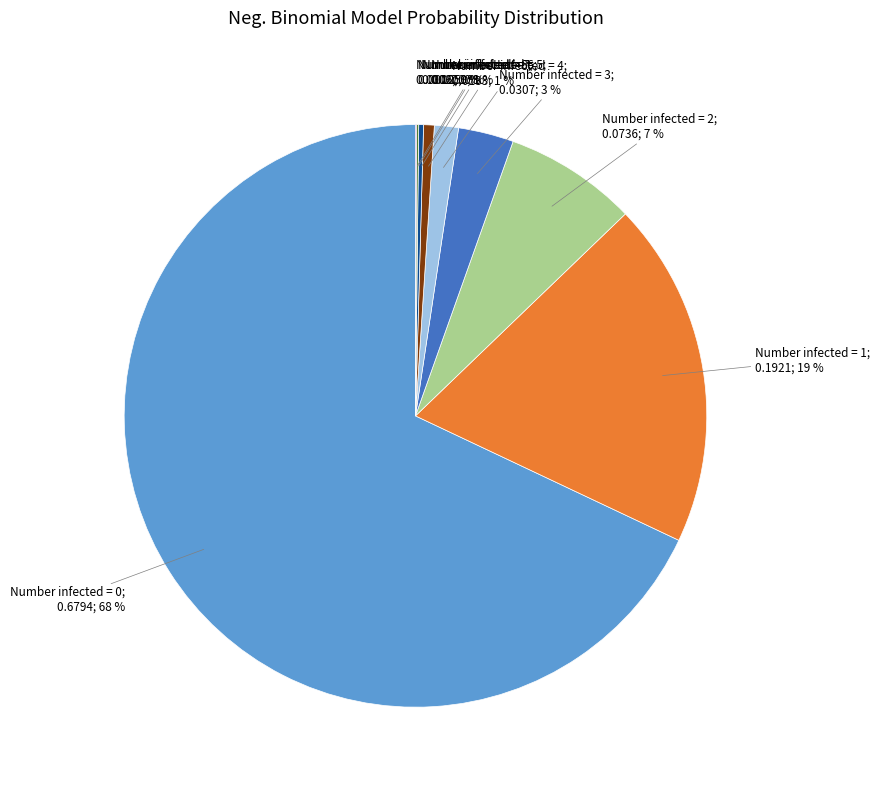

To the nearest percent, what is the average slice percentage?

11%